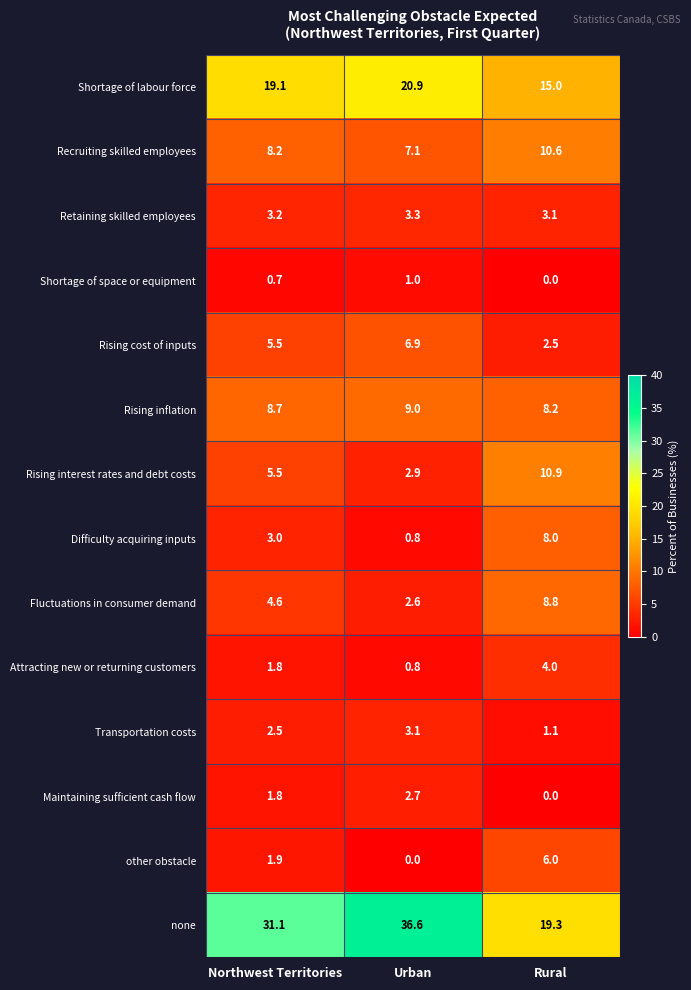

How many values in the Rising interest rates and debt costs series are below 5?

1